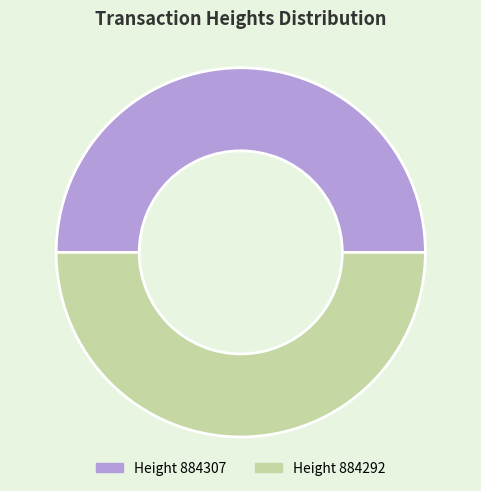

Count the number of slices in the pie.

2